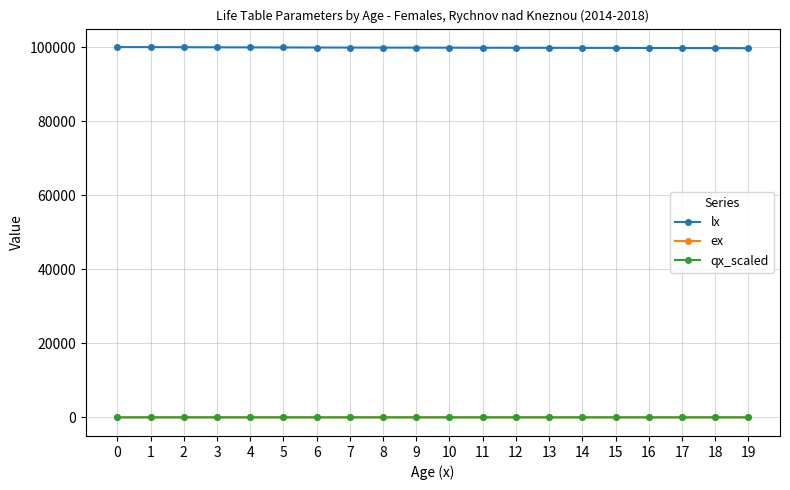

How many lines are shown in the chart?

3